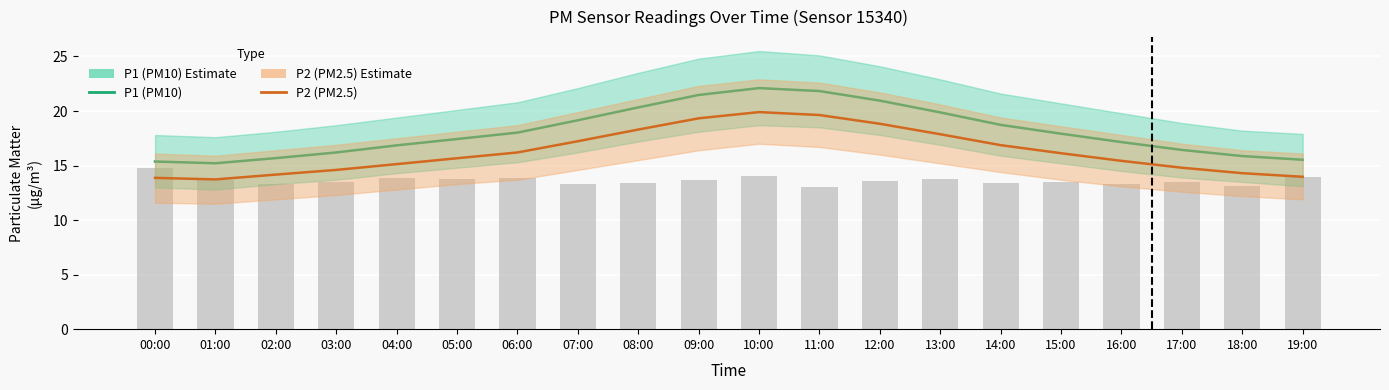

Rank the categories by P1 (PM10) value from lowest to highest.

01:00, 00:00, 19:00, 02:00, 18:00, 03:00, 17:00, 04:00, 16:00, 05:00, 15:00, 06:00, 14:00, 07:00, 13:00, 08:00, 12:00, 09:00, 11:00, 10:00